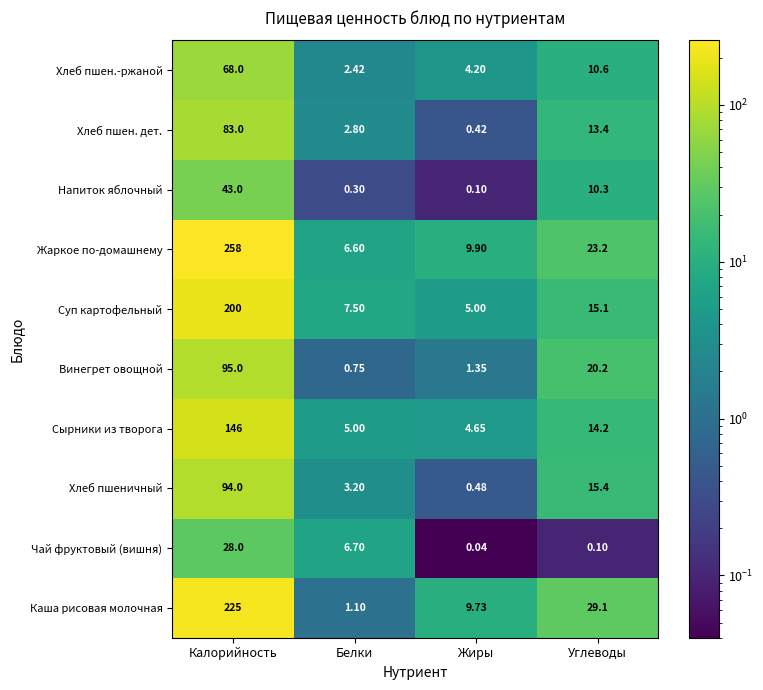

Which label corresponds to the largest value in the chart?

Калорийность